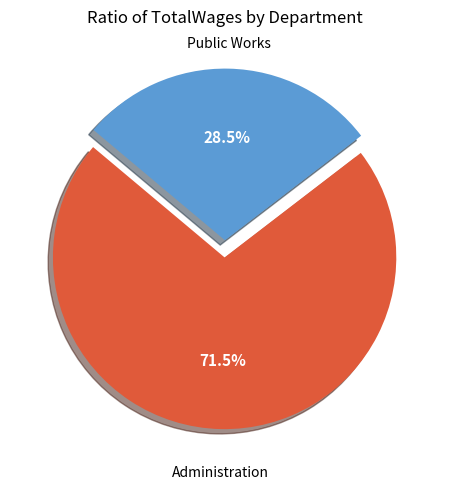

Does any single category account for the majority?

Yes